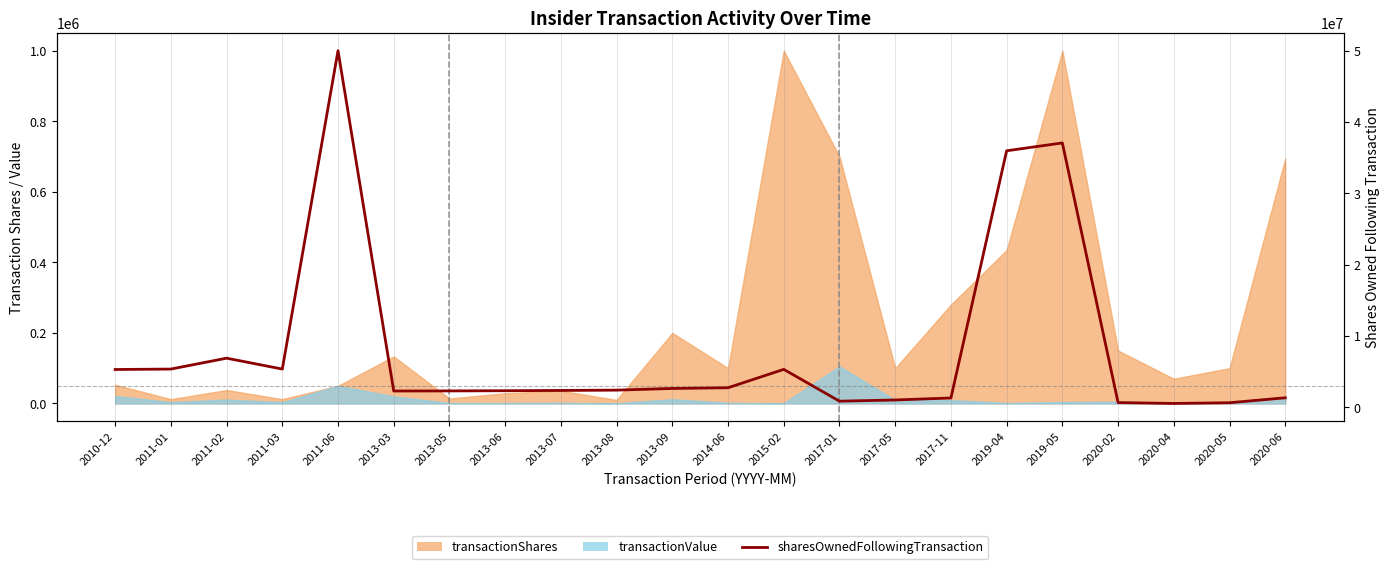

What is the value of the 4th point from the left?

5383244